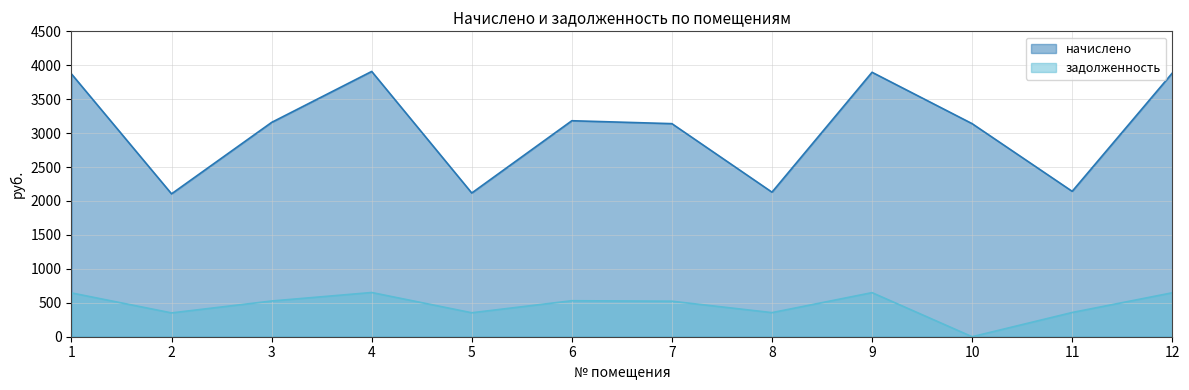

What is the value of the начислено point at the 10th from the left?

3139.6